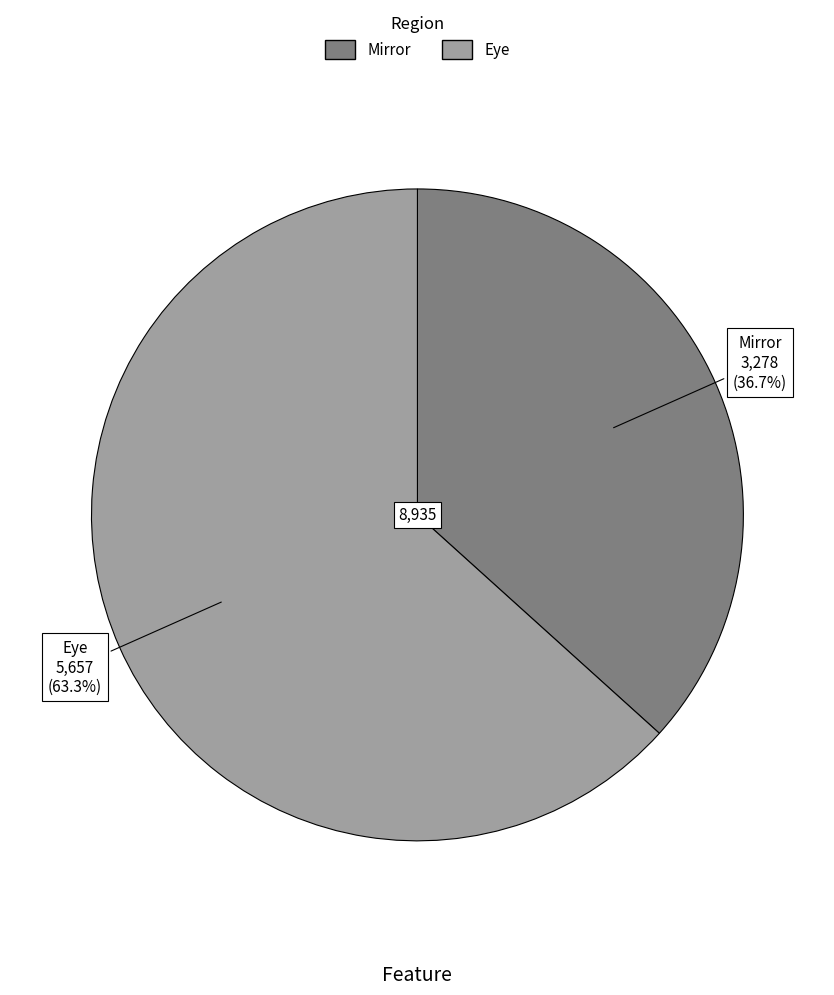

What percentage do Mirror and Eye together represent?

100.0%